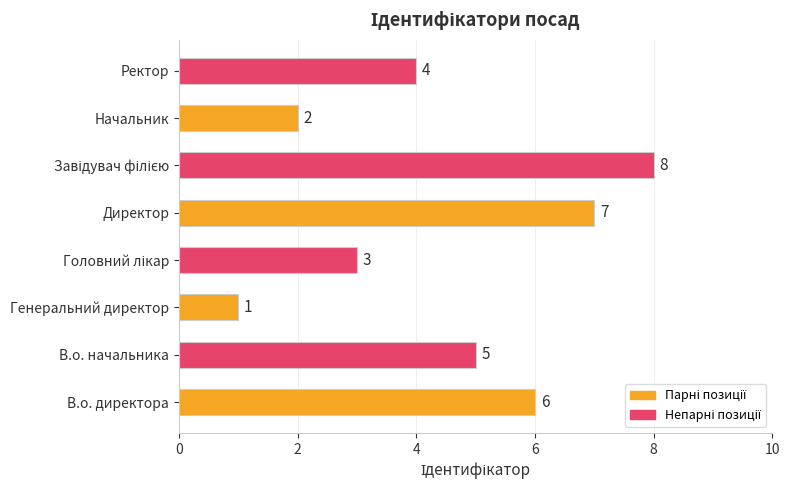

What is the difference between the maximum and minimum values?

7